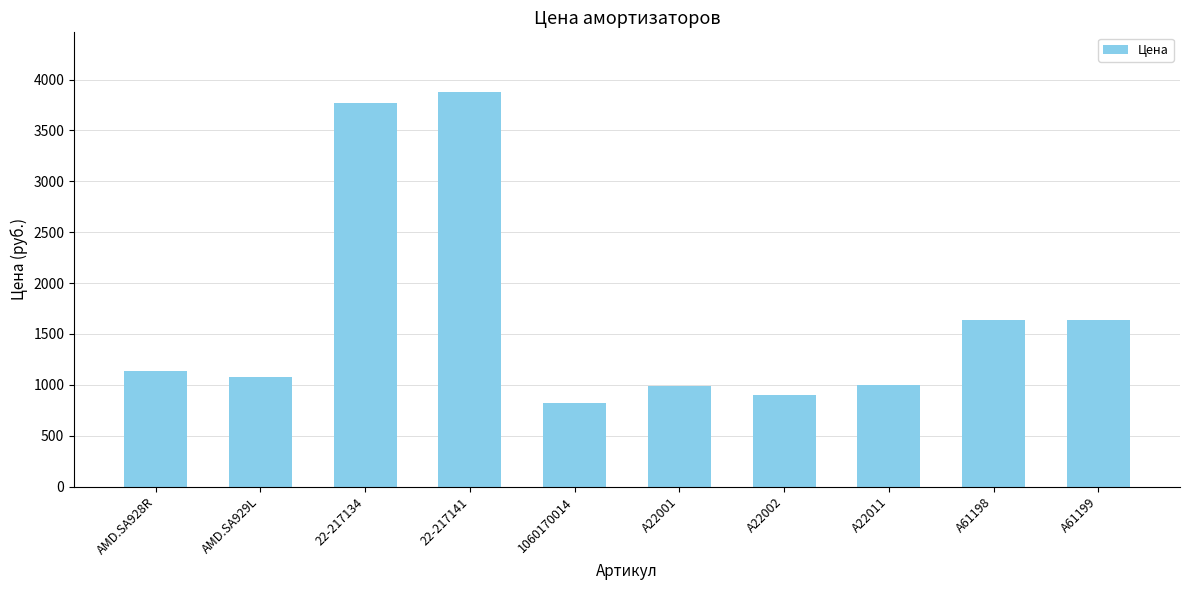

What is the approximate value at 1060170014?

822.1